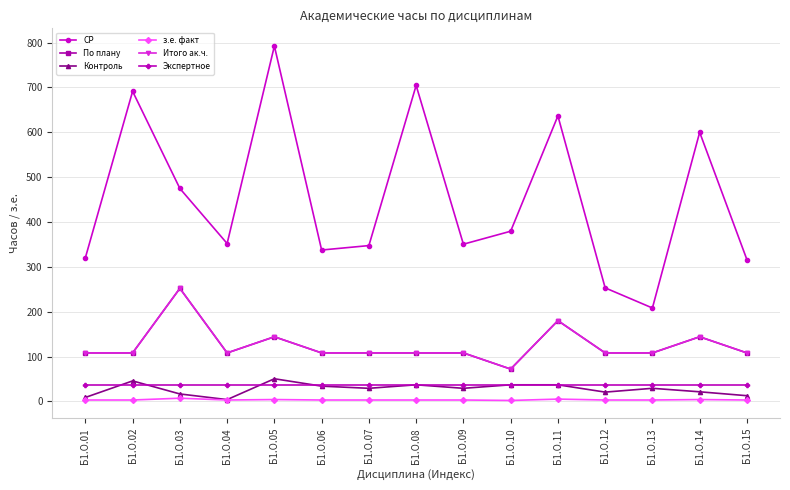

Is this an area chart (filled region under the line)?

No